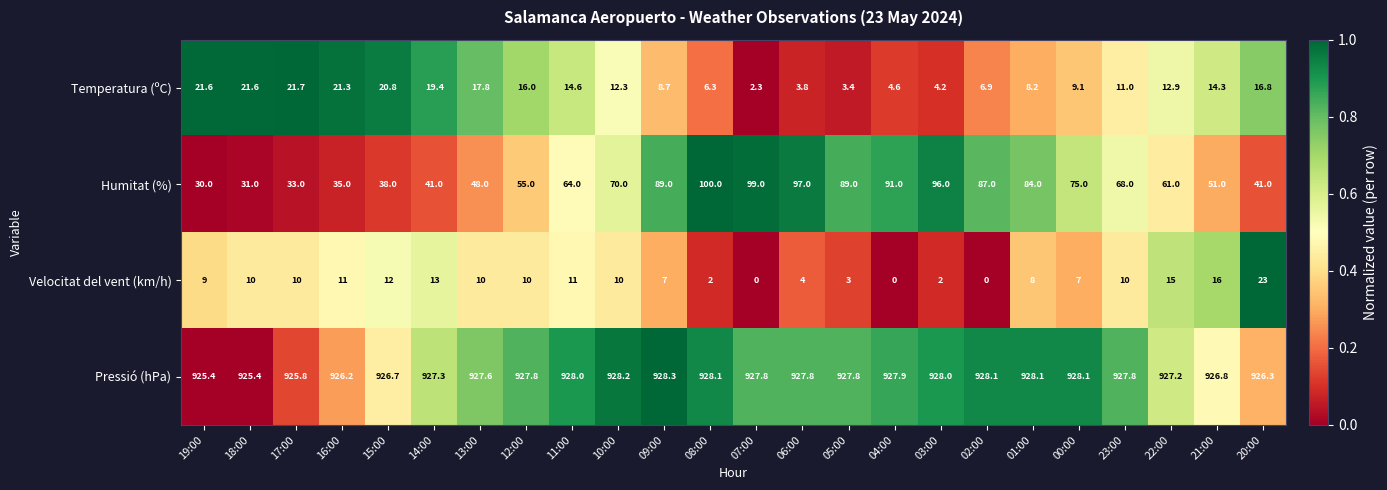

At which label does Pressió (hPa) first exceed 927?

14:00